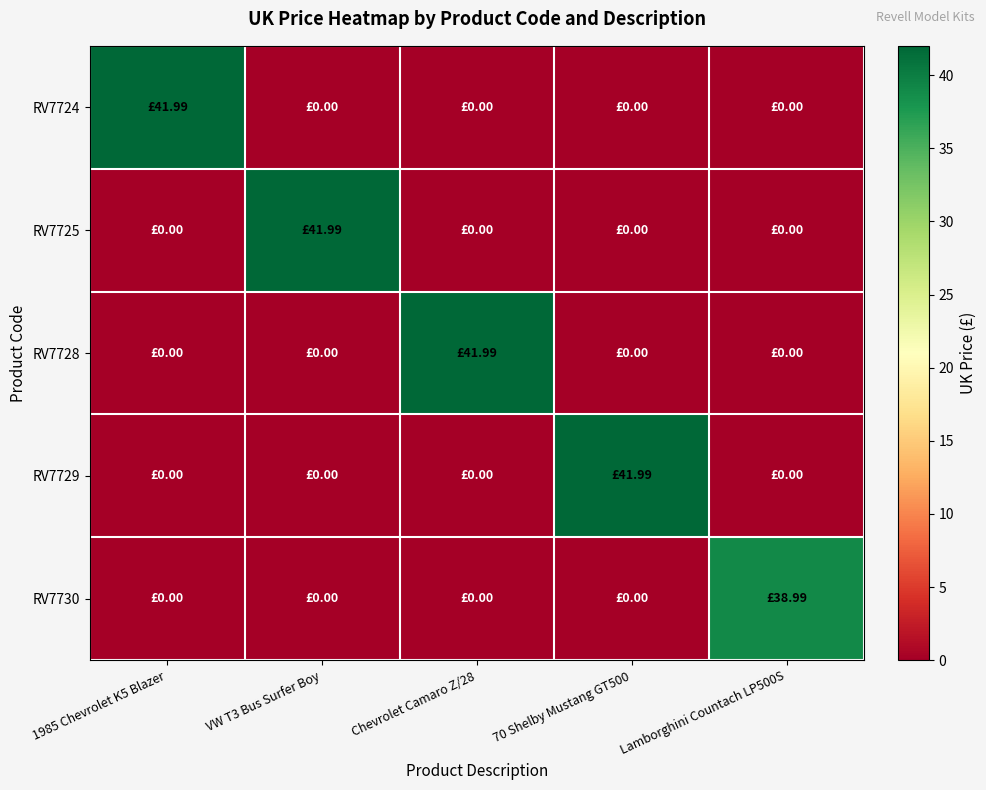

Which series changed the most between 1985 Chevrolet K5 Blazer and VW T3 Bus Surfer Boy?

RV7724